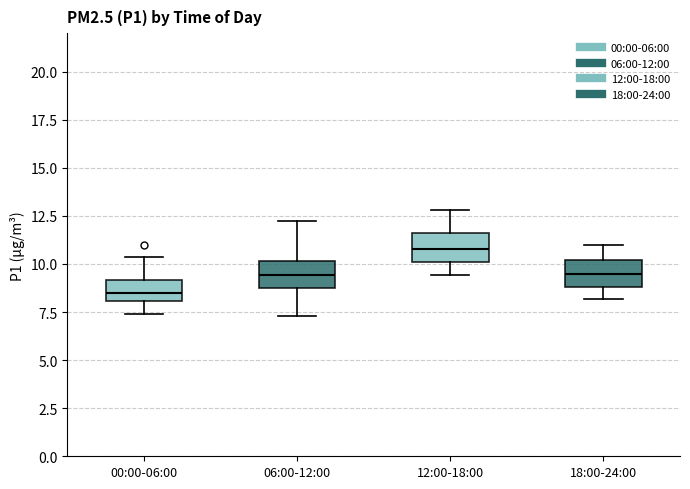

Where is the upper edge of the box for 12:00-18:00 on the y-axis? The values are not printed on the chart, so give them approximately, as read against the axis.

11.5